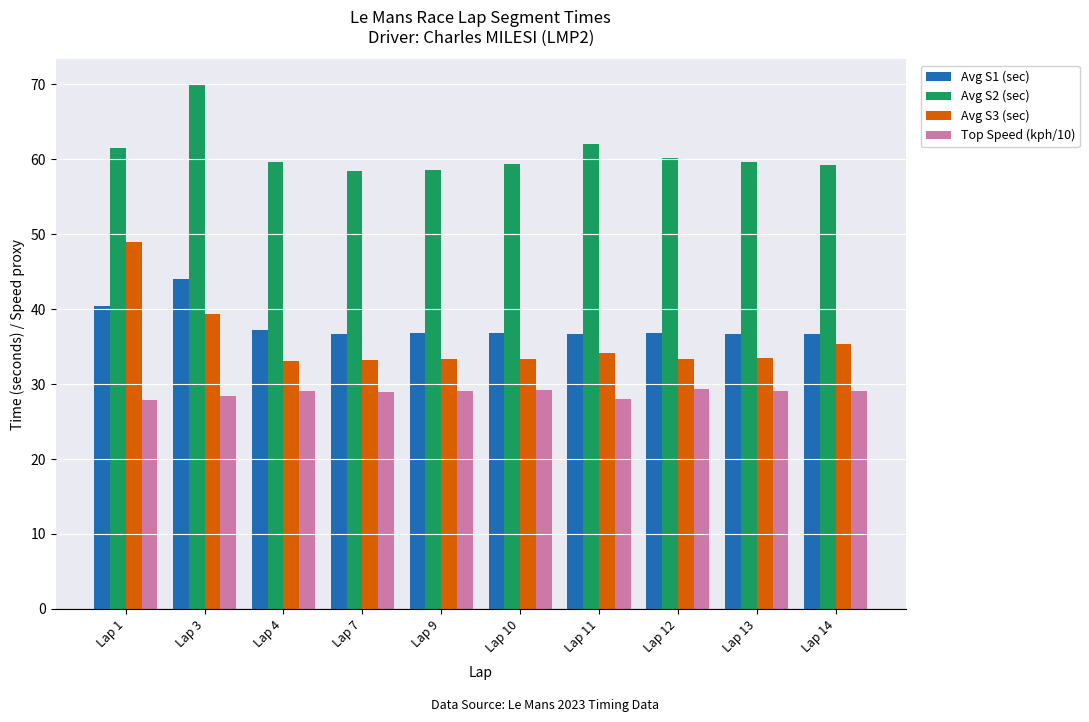

Which category has the highest value across all series?

Lap 3